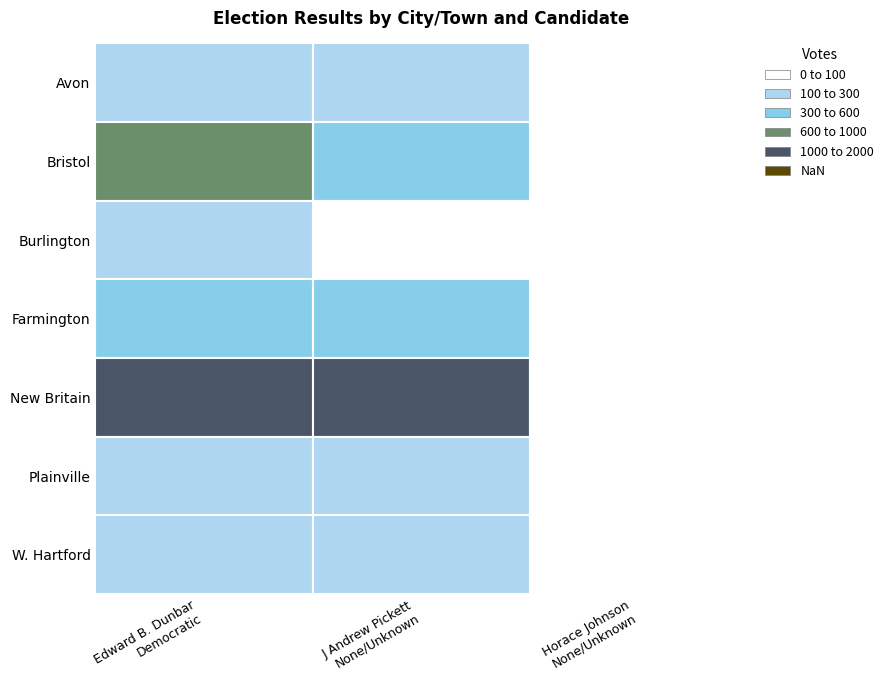

What is the difference between the maximum and minimum values in the Farmington series?

345